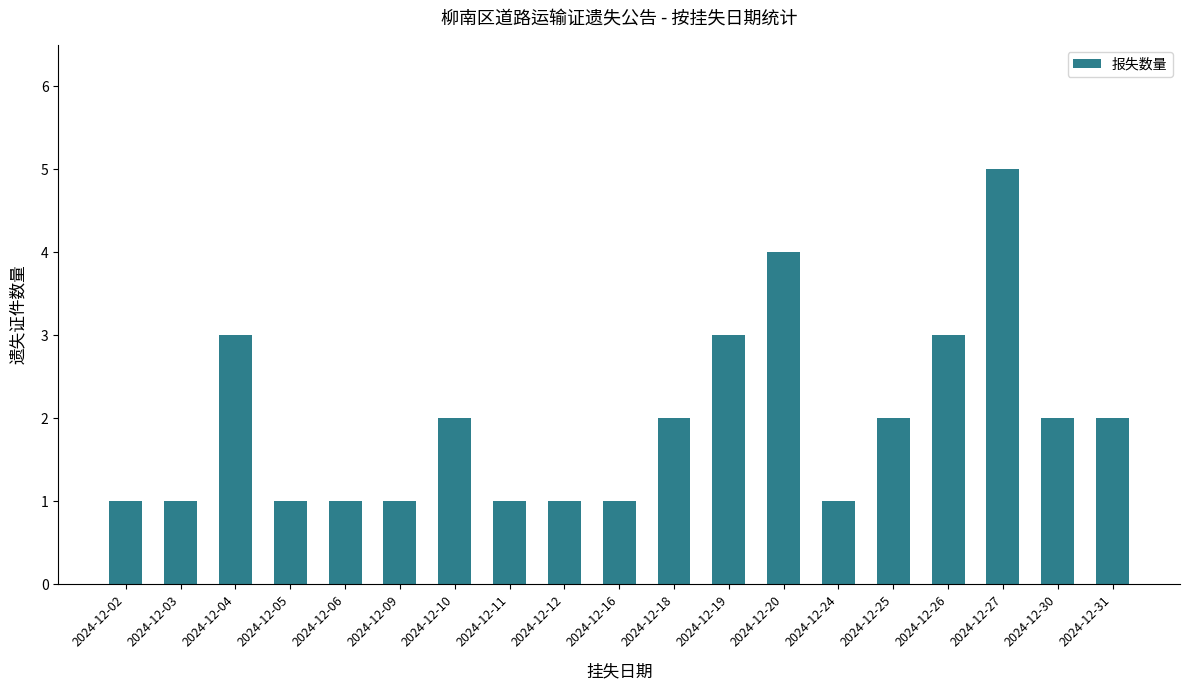

Where does the data first go above 2?

2024-12-04